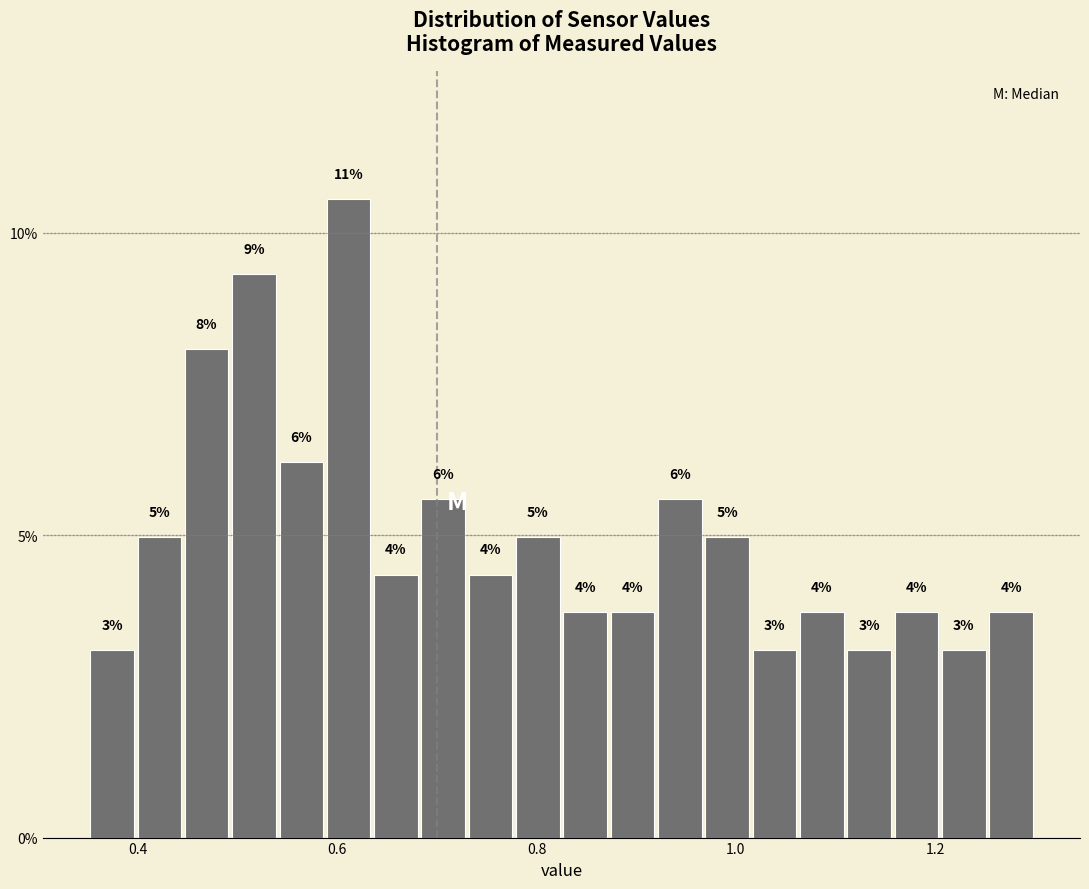

Read against the x-axis, roughly where is the centre of the tallest bar?

0.62